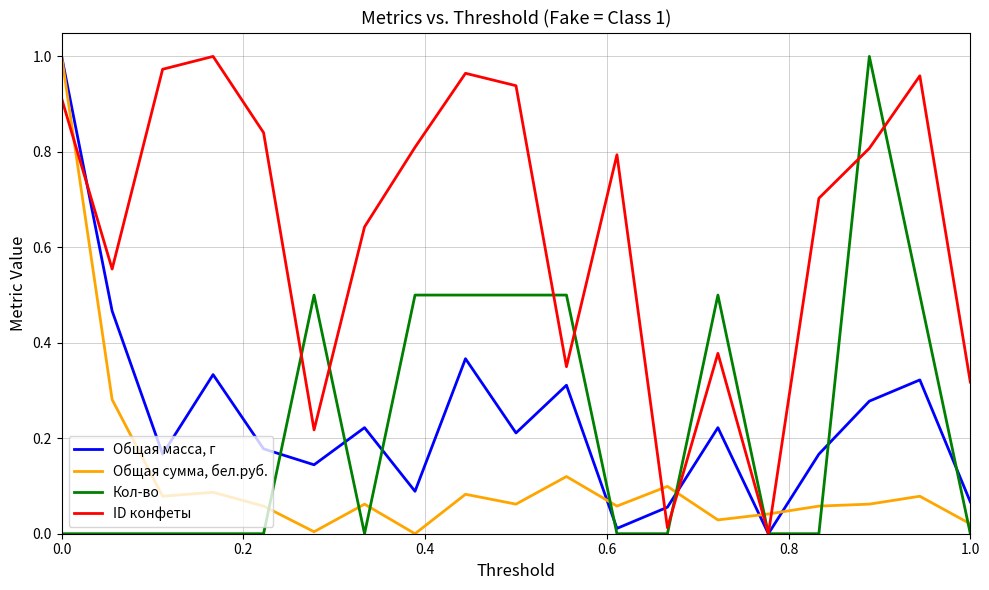

Which series has the largest total across all categories?

ID конфеты